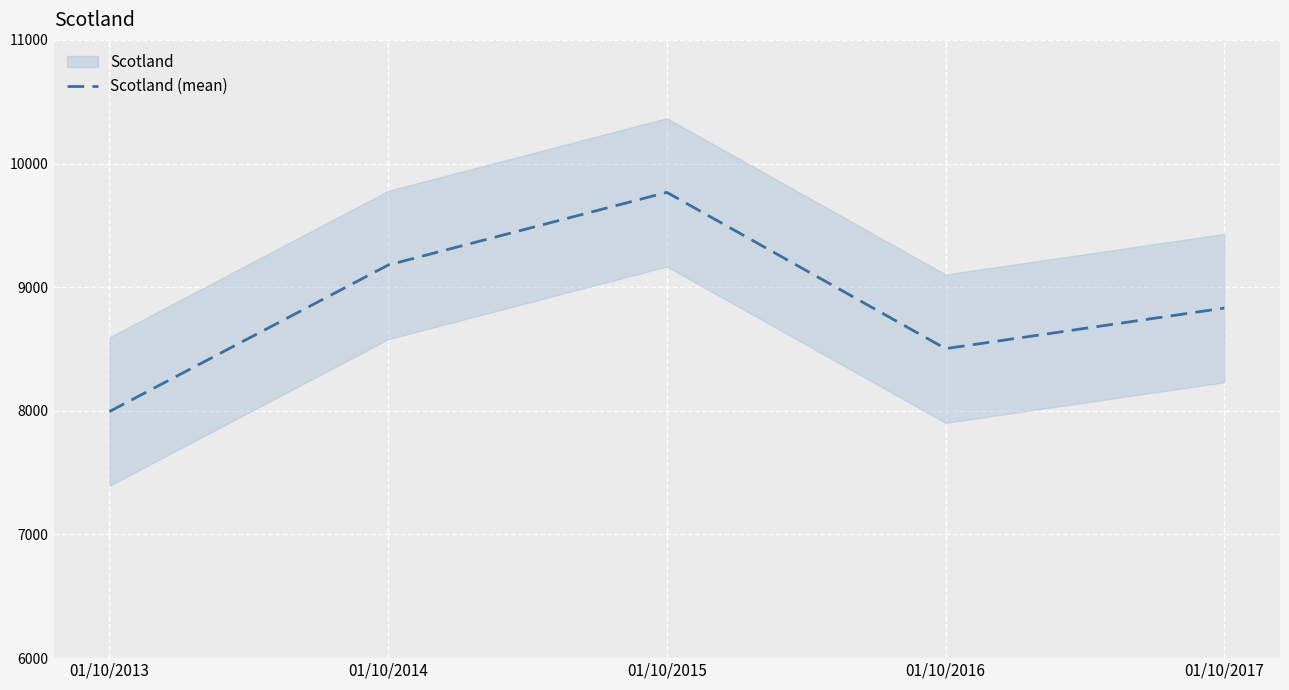

What is the sum of all values?

44274